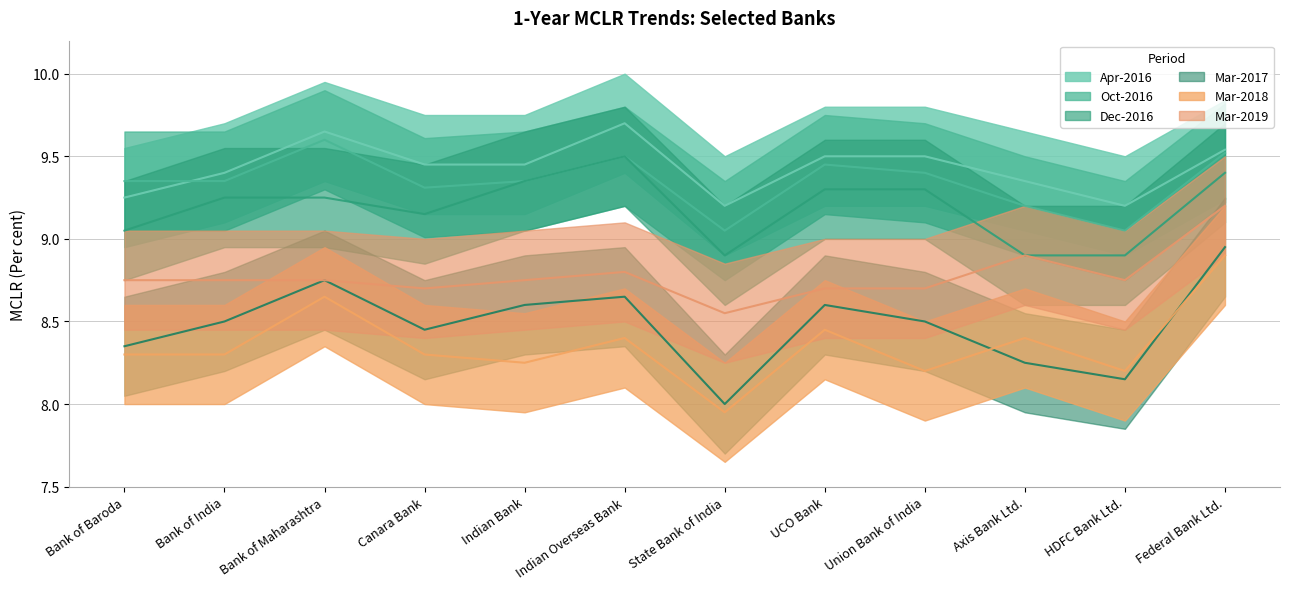

The value of Oct-2016 at State Bank of India is 3.5. True or false?

False